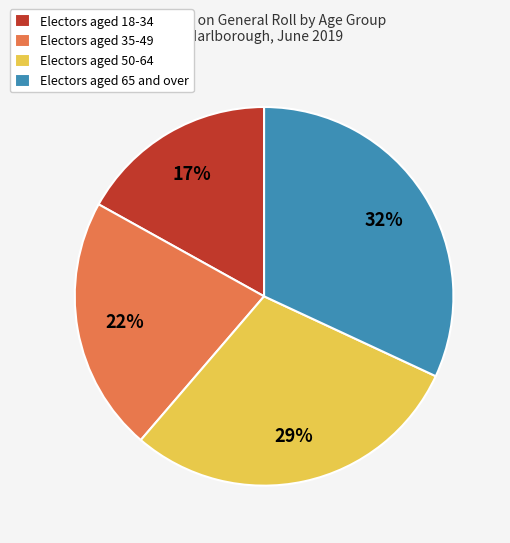

Do Electors aged 50-64 and Electors aged 35-49 together represent more than half of the pie?

Yes